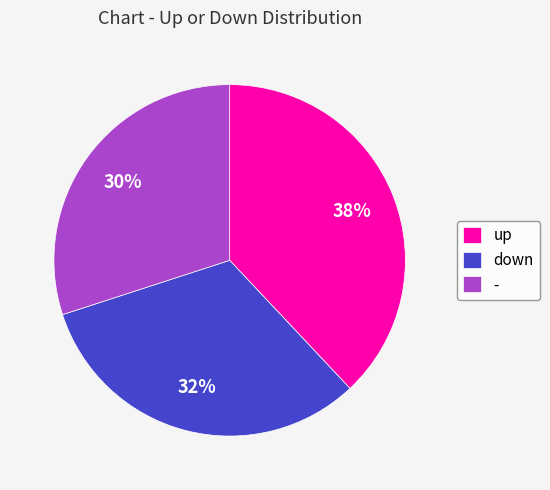

Rank the categories by value from lowest to highest.

-, down, up